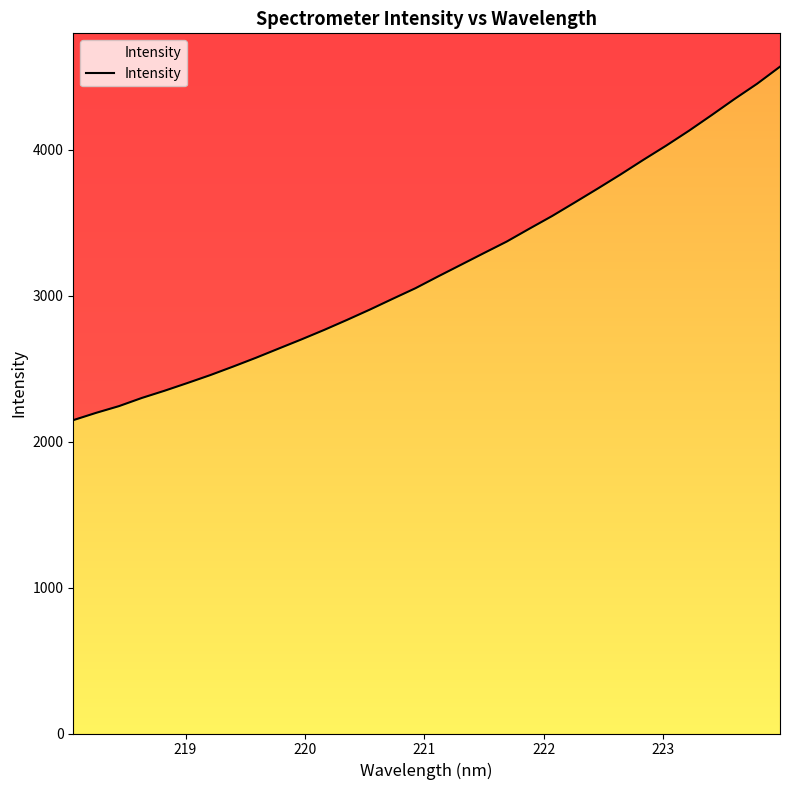

What is the minimum value shown in the chart?

2146.7